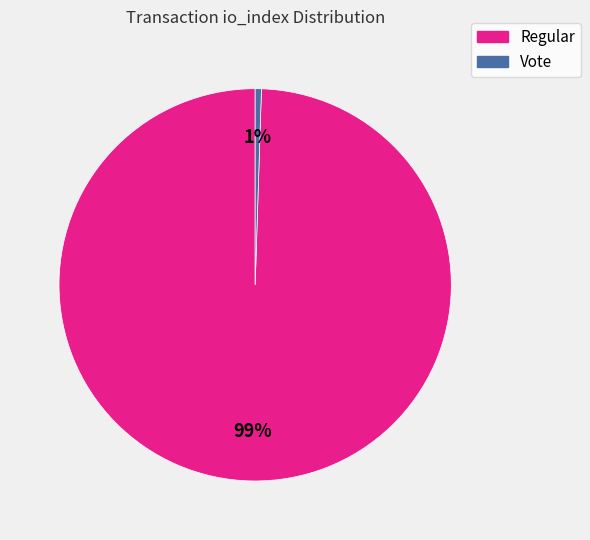

Is there any slice that represents more than half of the pie?

Yes